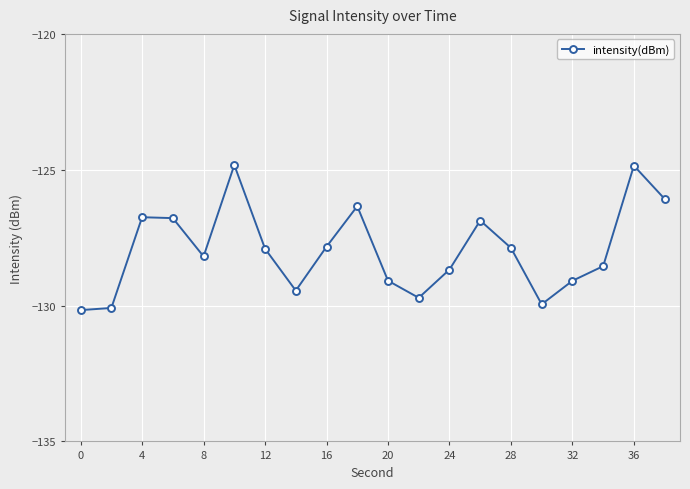

Count the number of values greater than -127.

7